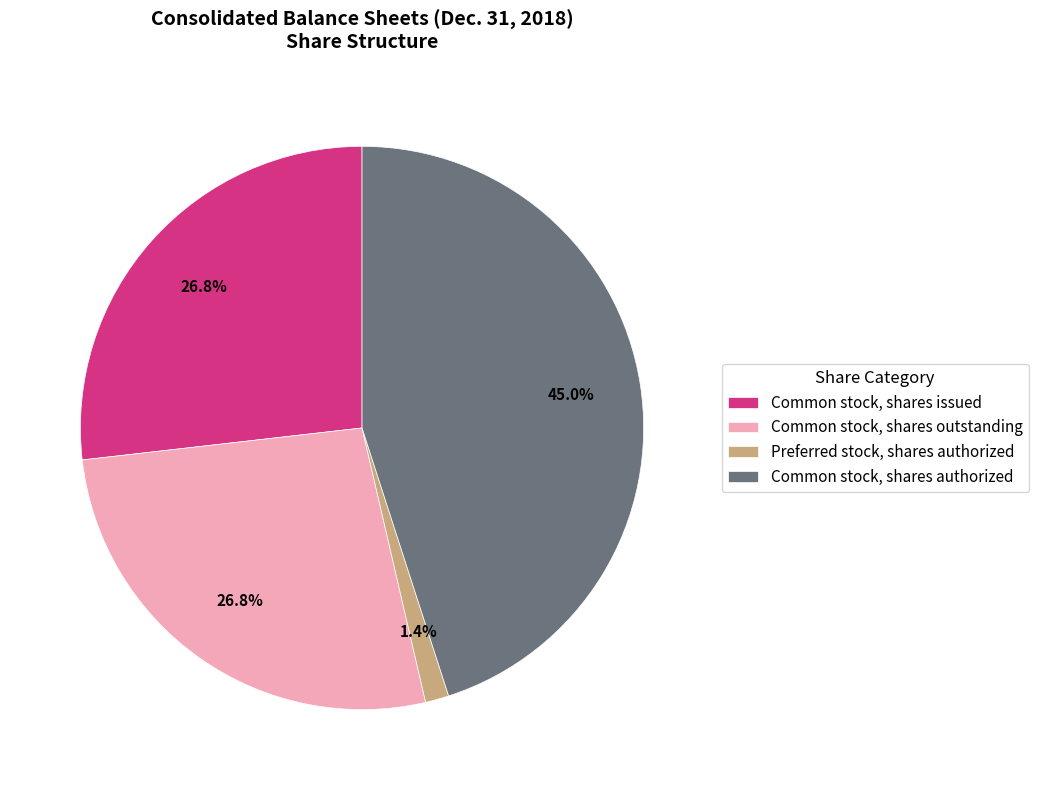

What percentage is NOT represented by Common stock, shares outstanding?

73.2%